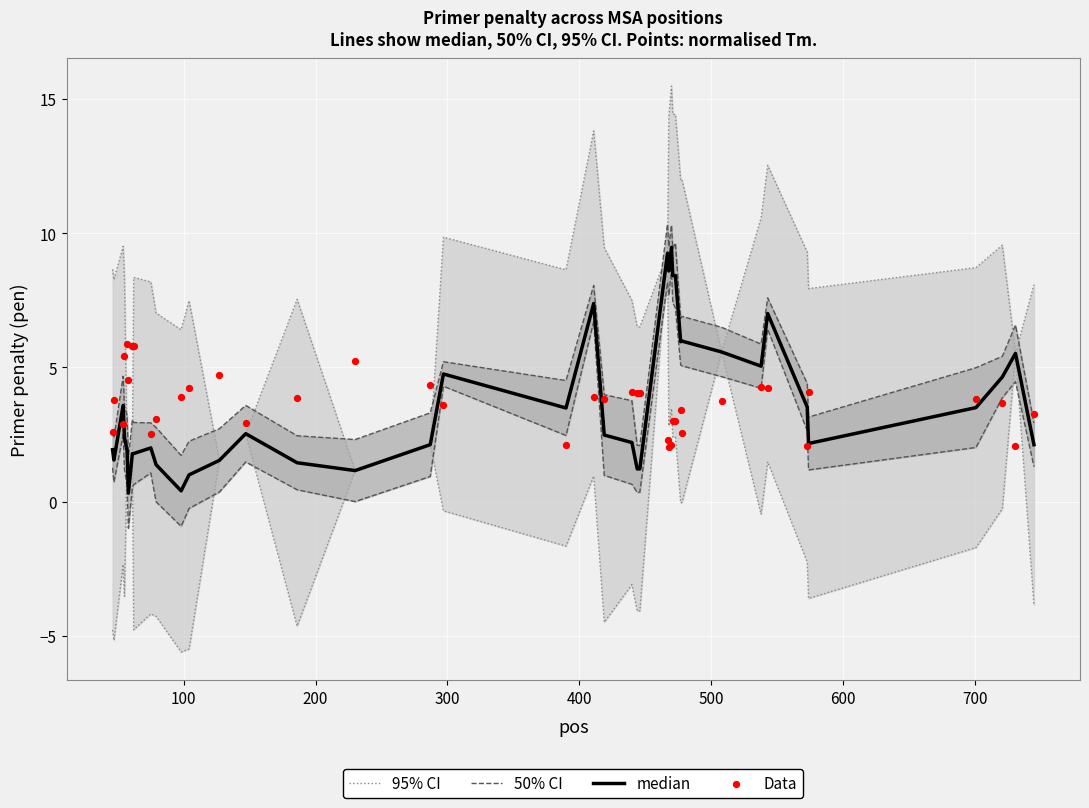

Which series has the widest spread of Y values?

95% CI